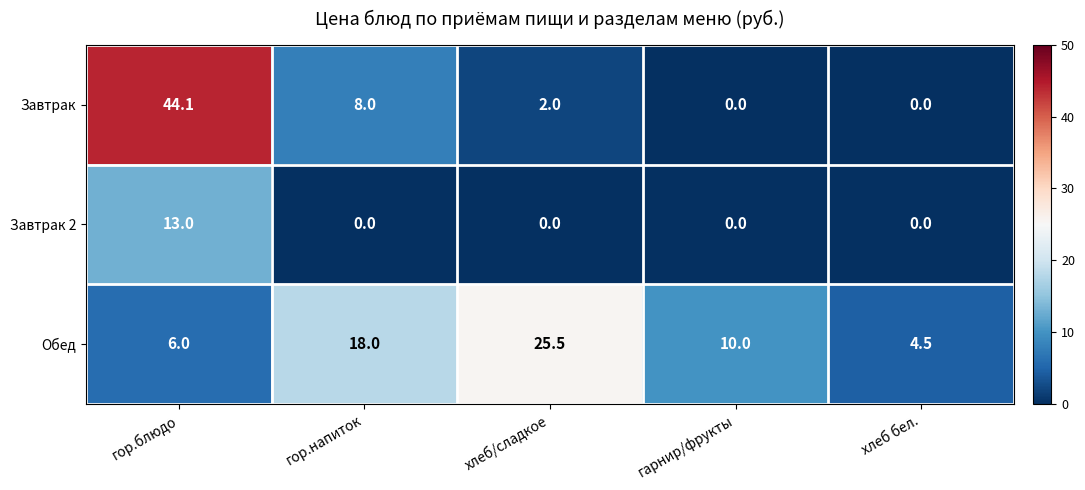

Rank the series at гор.напиток from lowest to highest value.

Завтрак 2, Завтрак, Обед